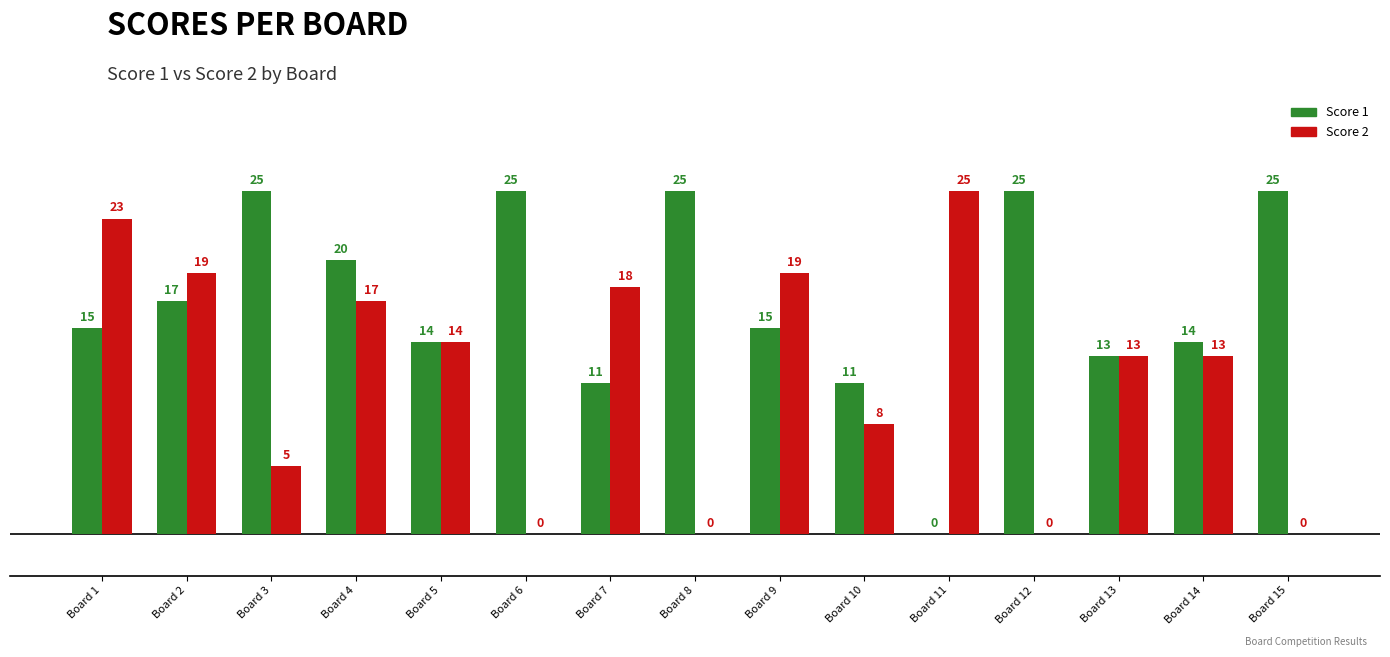

What is the total value across all series at Board 5?

28